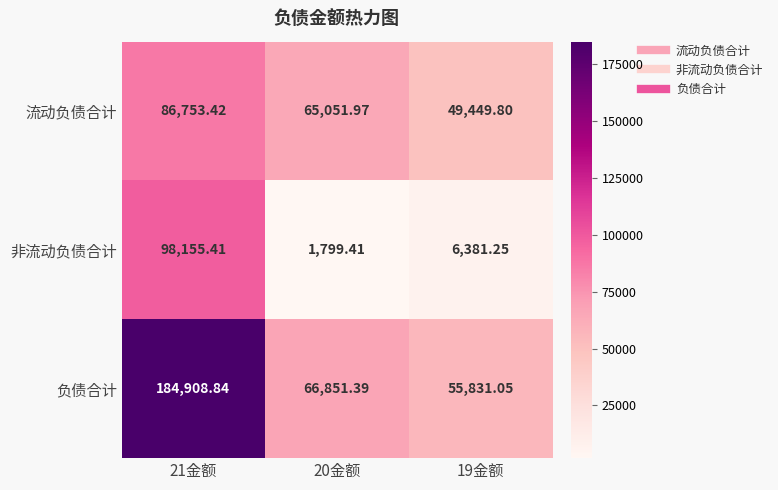

Which series has the widest spread of values?

负债合计